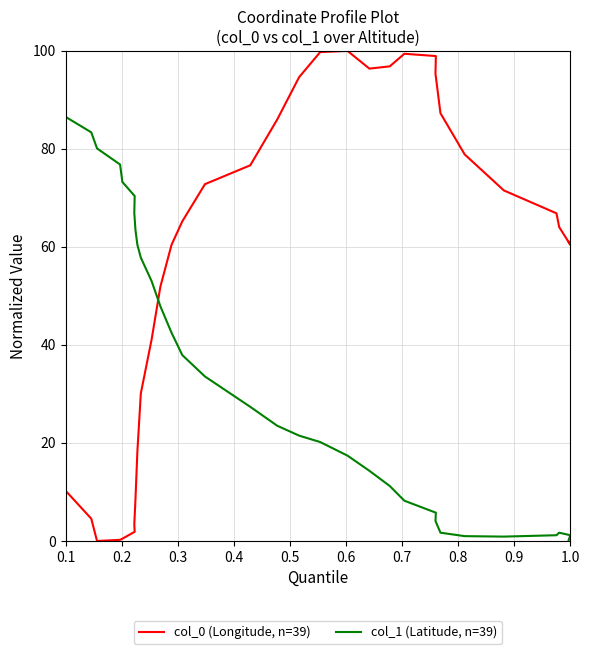

How many data points in col_0 (Longitude, n=39) are above 60?

20